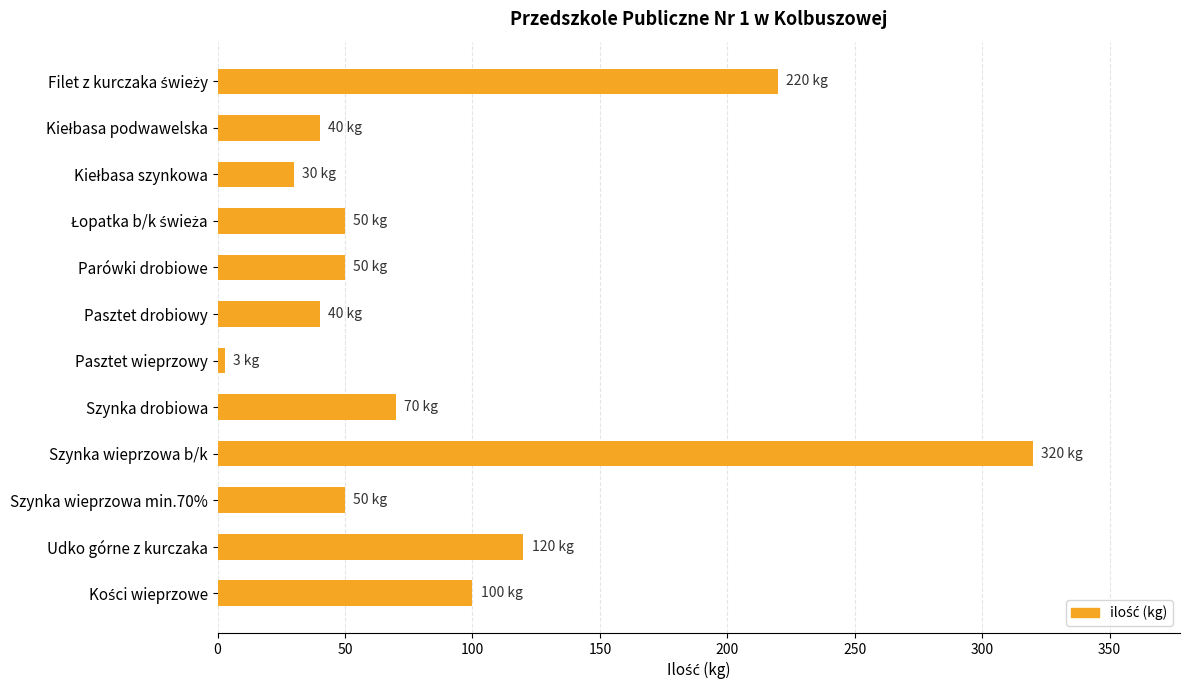

What is the sum of all values?

1093